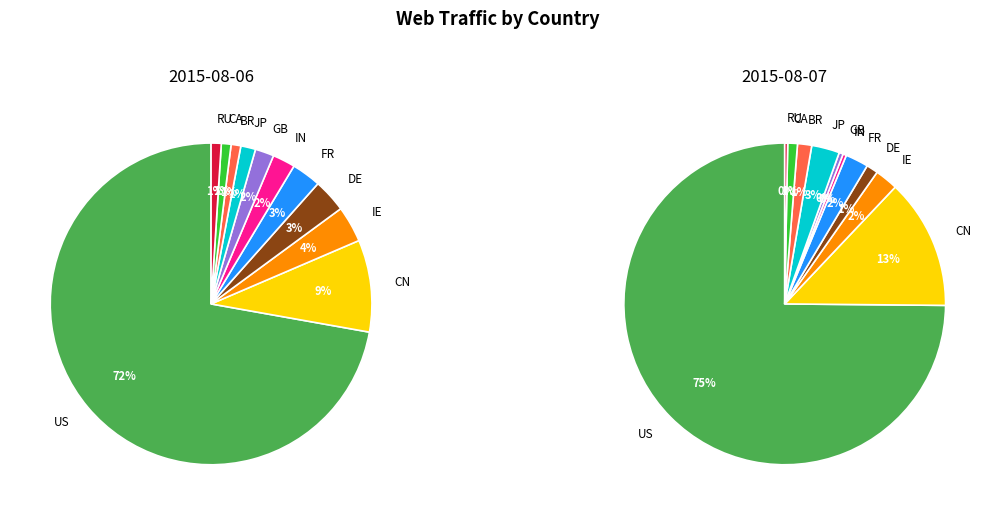

What is the majority slice?

US